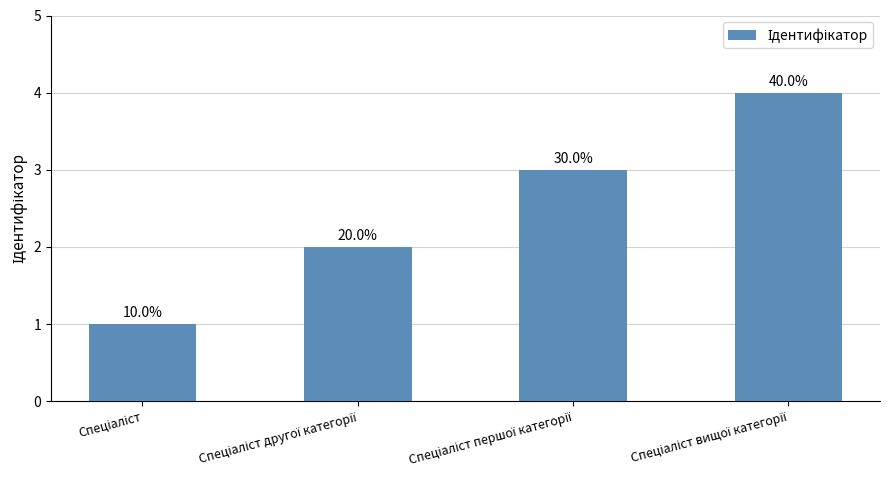

What is the change in value from Спеціаліст to Спеціаліст вищої категорії?

+3